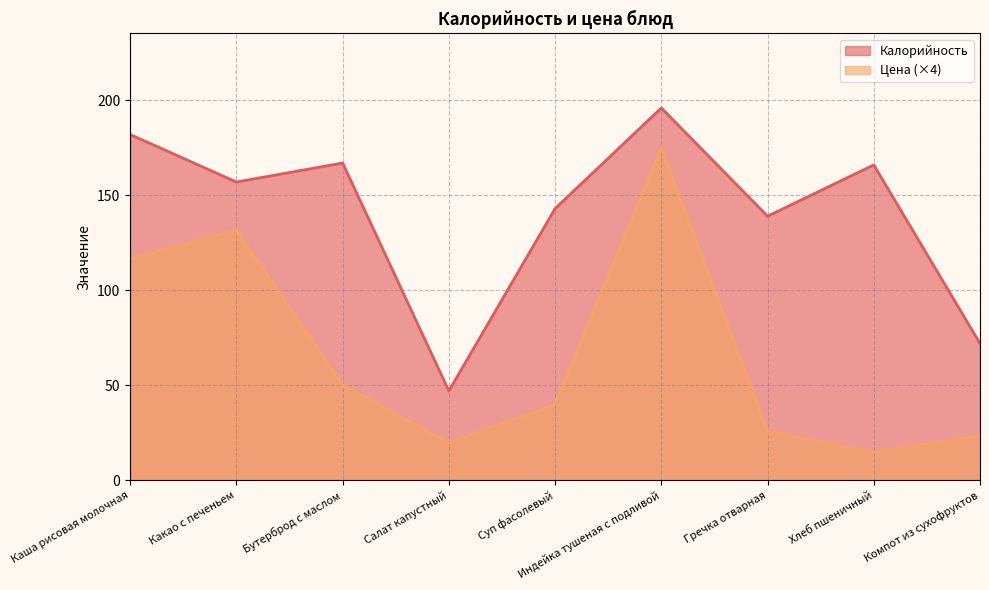

Is it true that Калорийность equals 182.0 at Каша рисовая молочная?

True